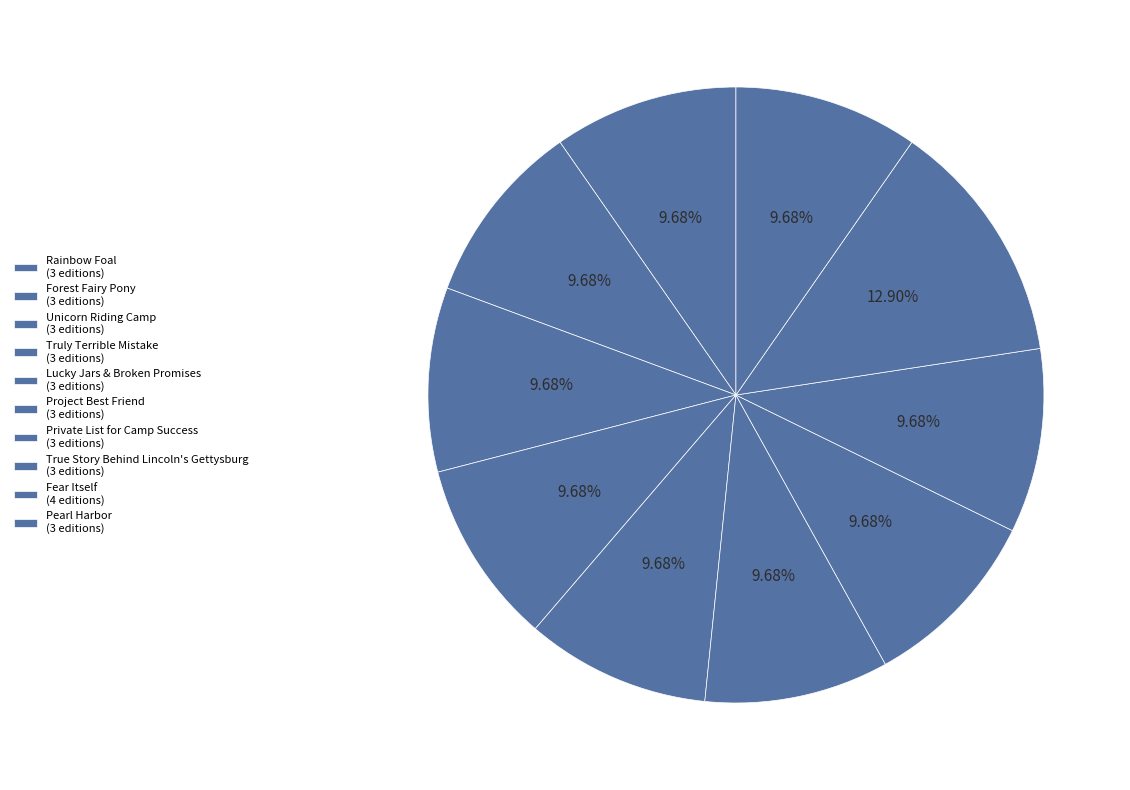

How many segments does this pie chart have?

10